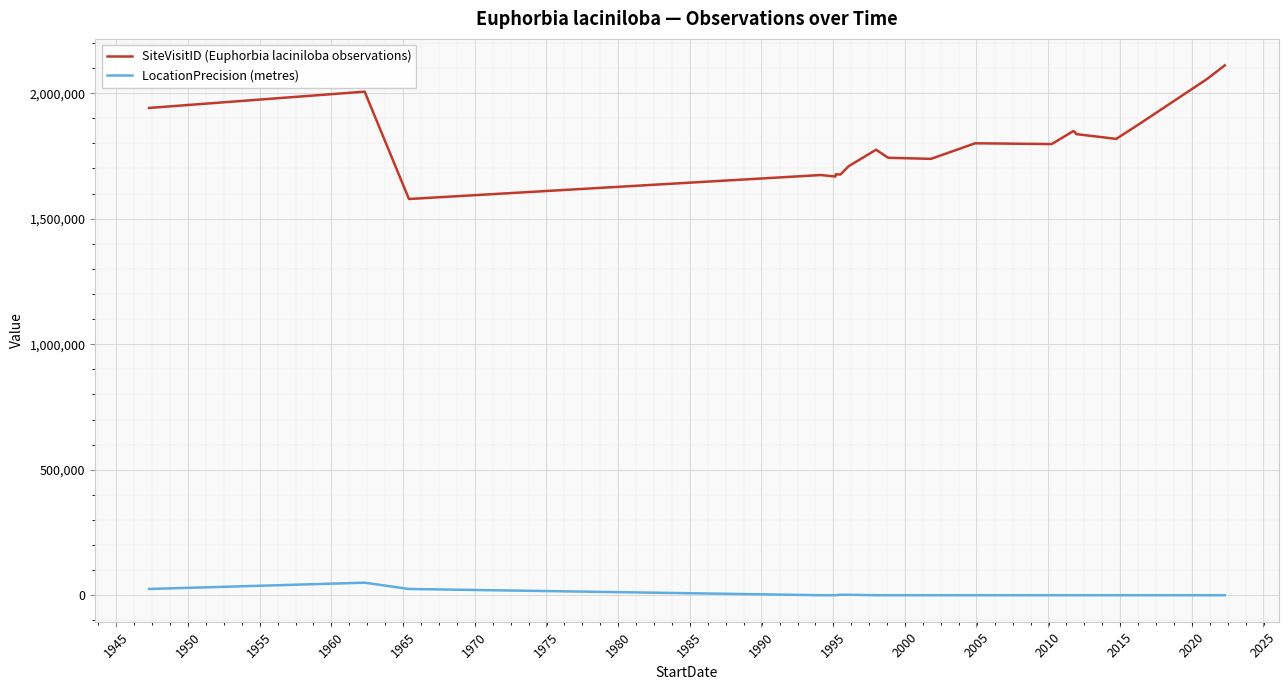

What is the difference between the maximum and minimum values in the SiteVisitID (Euphorbia laciniloba observations) series?

532284